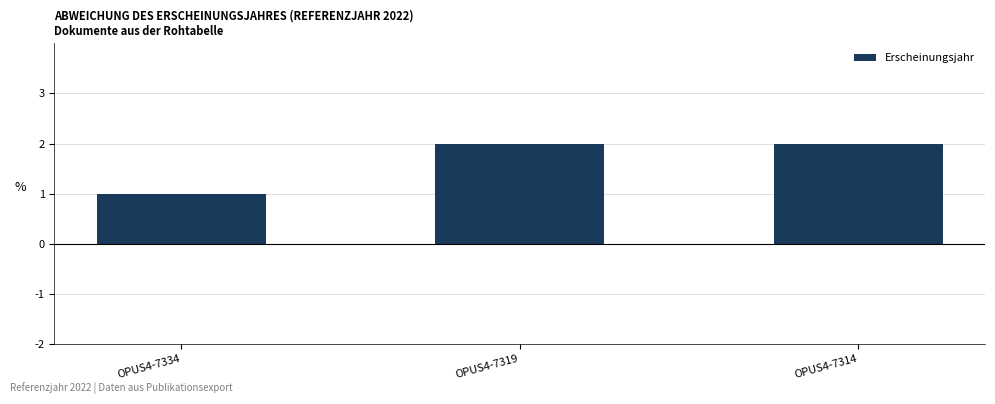

The chart shows a value of 2 at OPUS4-7314. True or false?

True